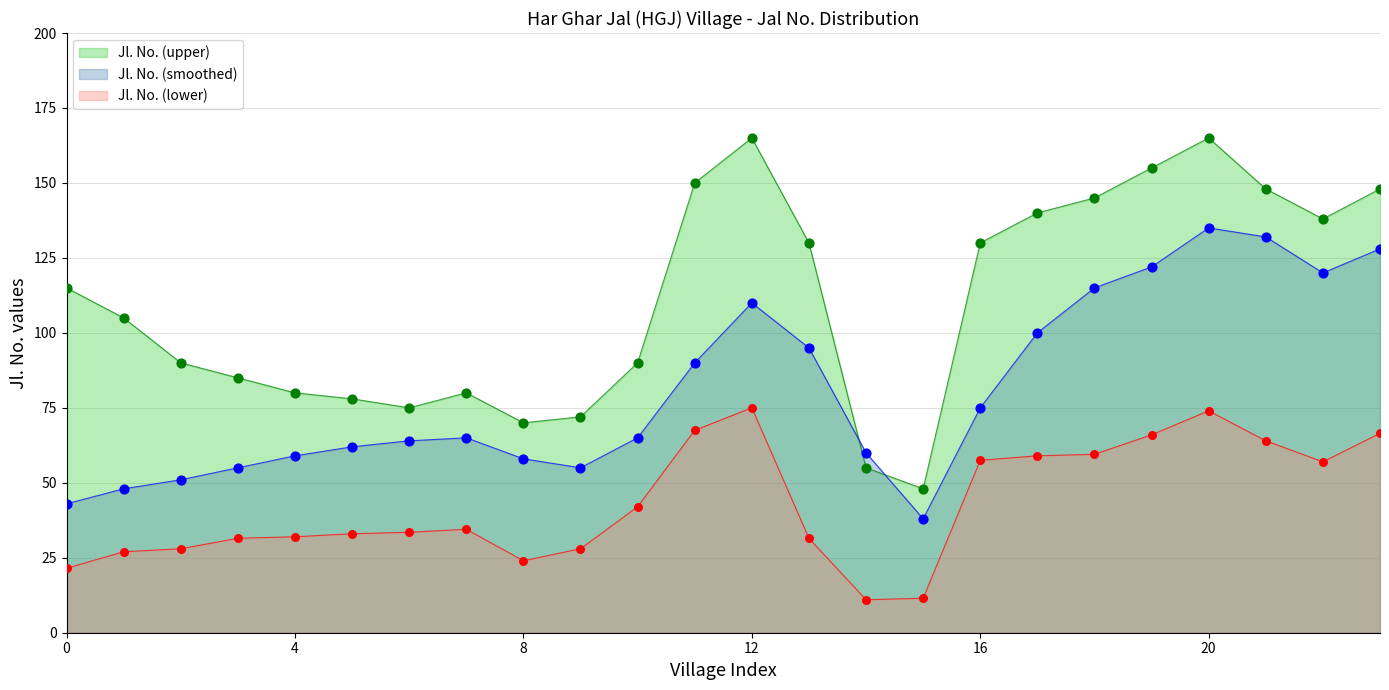

What is the total value across all series at Pachhipara?

343.0